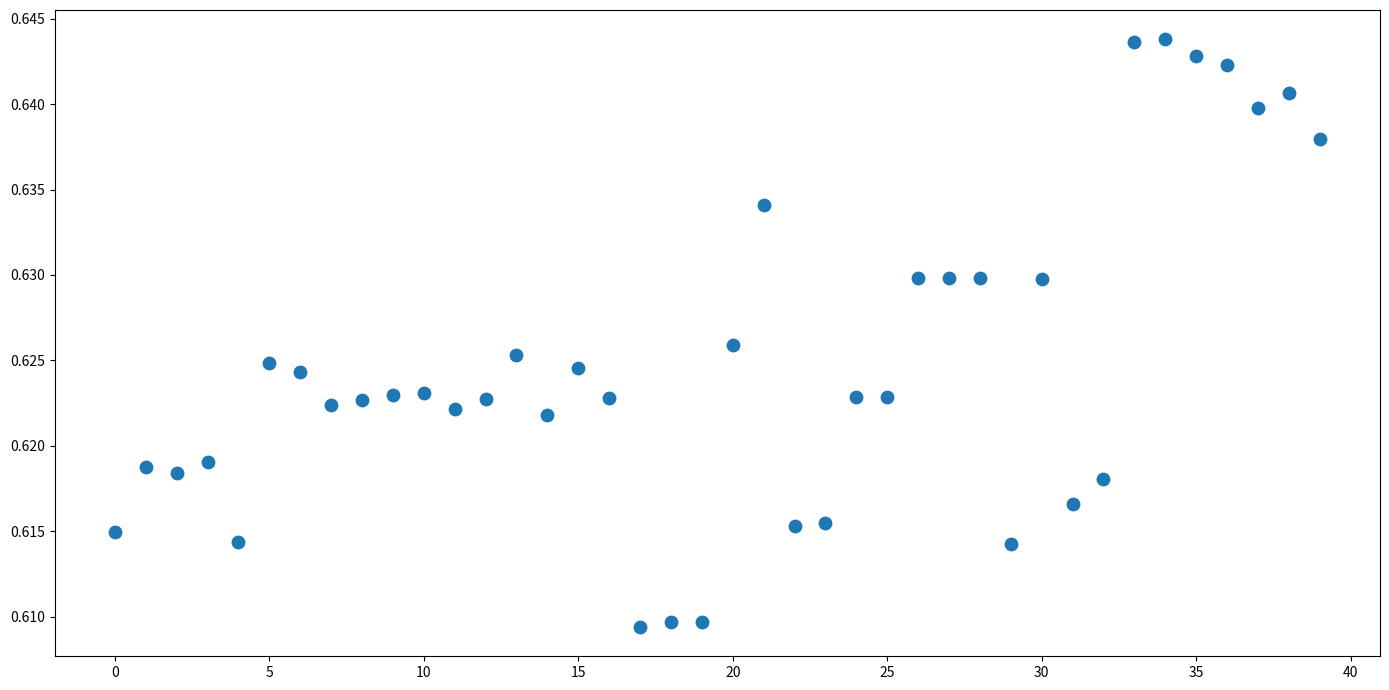

How many points are shown in the scatter plot?

40